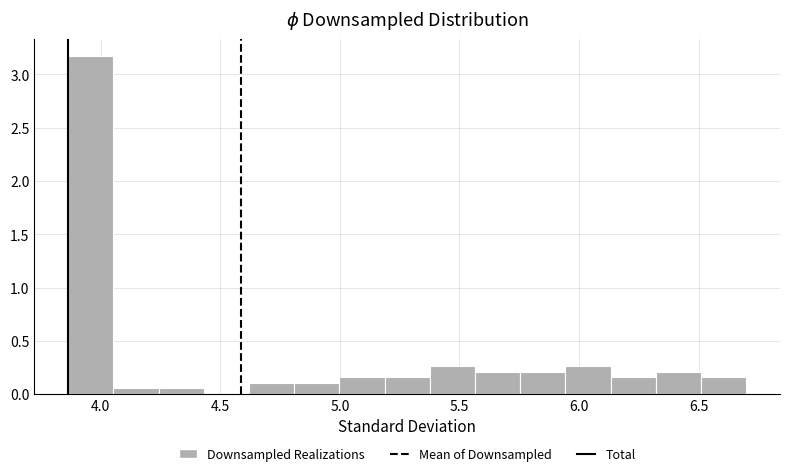

Read against the x-axis, roughly where is the centre of the tallest bar?

3.95